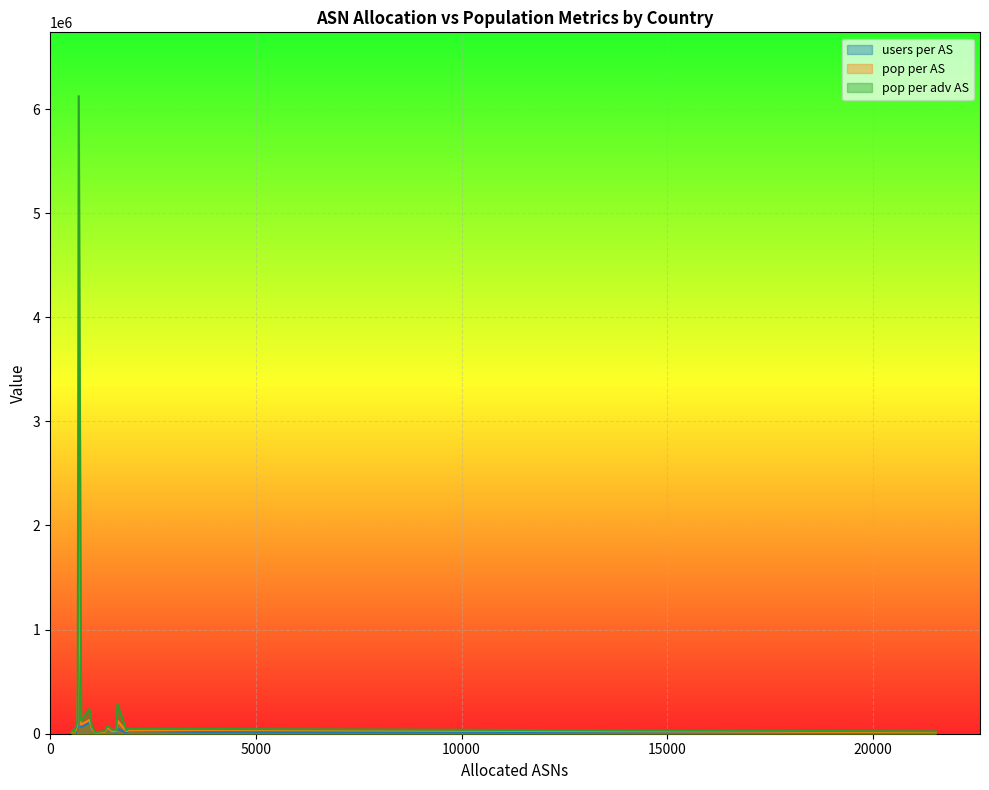

True or false: pop per AS has more than 2 interior local peaks.

True